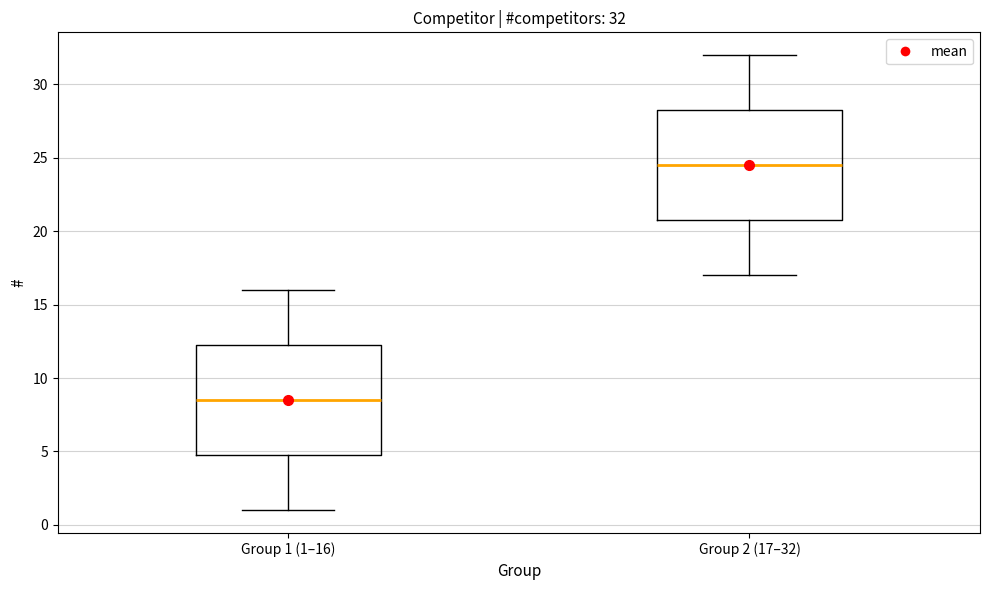

Which box has the highest median line?

Group 2 (17–32)